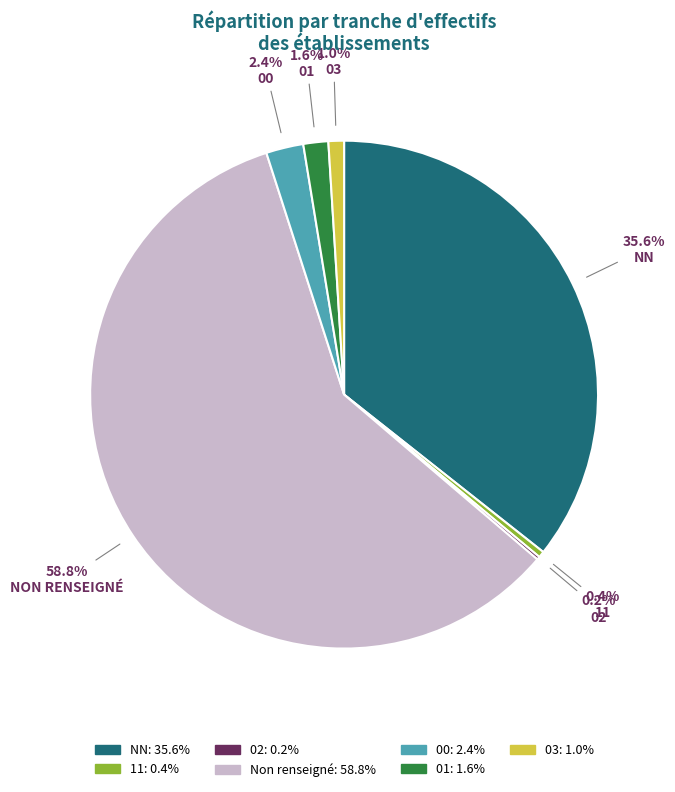

Is there any slice that represents more than half of the pie?

Yes